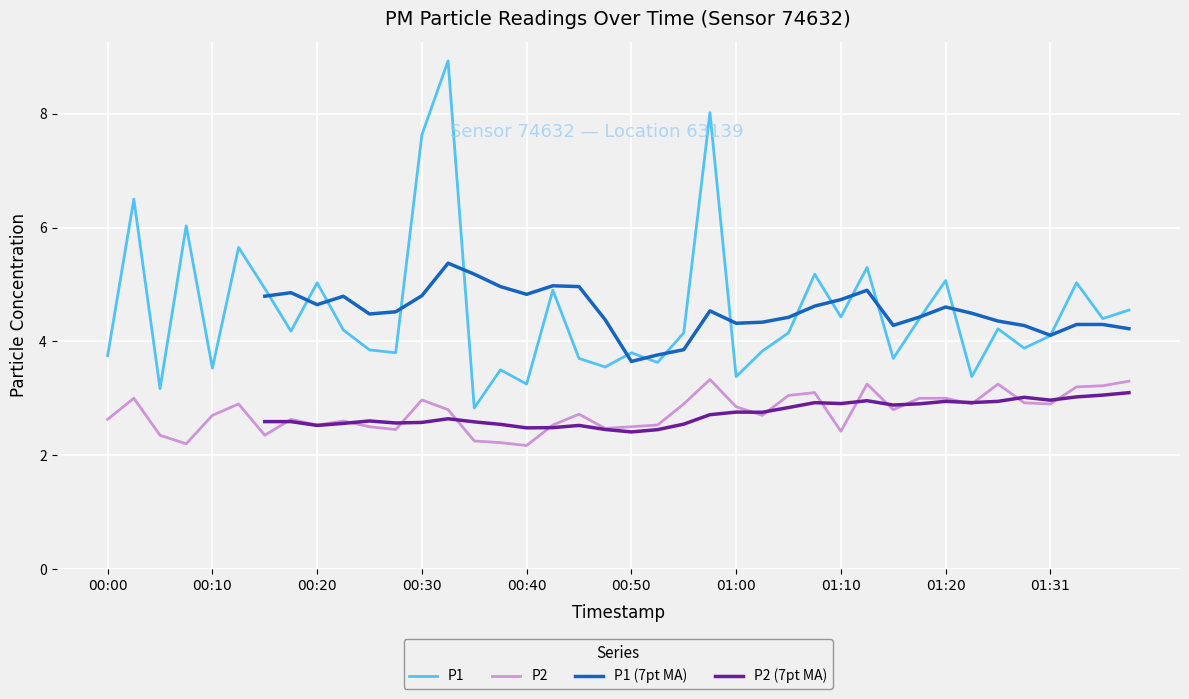

What is the lowest value of the P2 series?

2.2